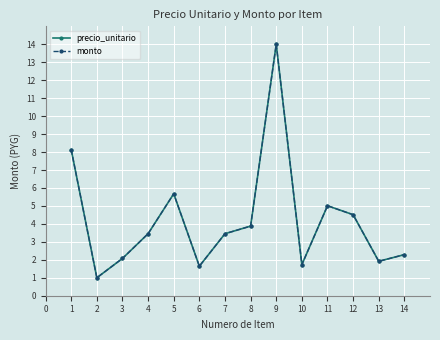

What is the difference between the second highest and minimum values in the precio_unitario series?

7.1